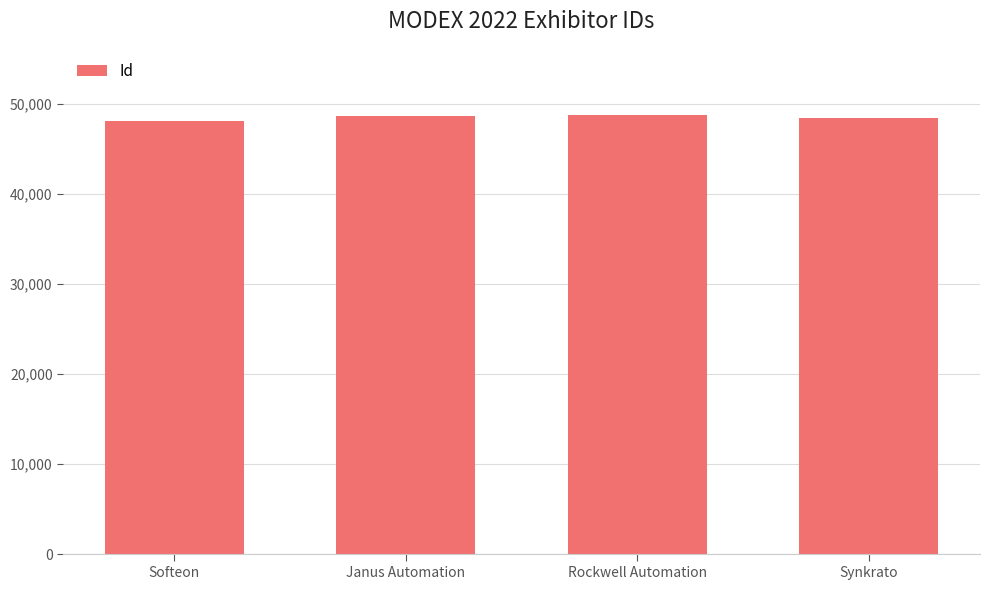

Approximately how many times larger is the value at Rockwell Automation compared to Synkrato?

1.0